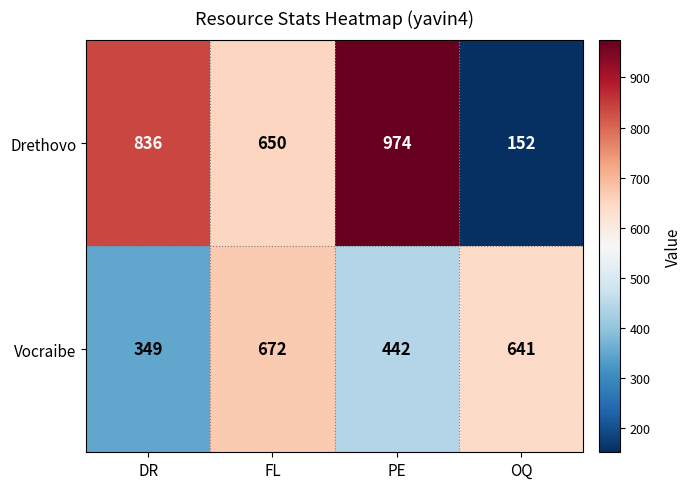

At which label does Vocraibe first exceed 641?

FL